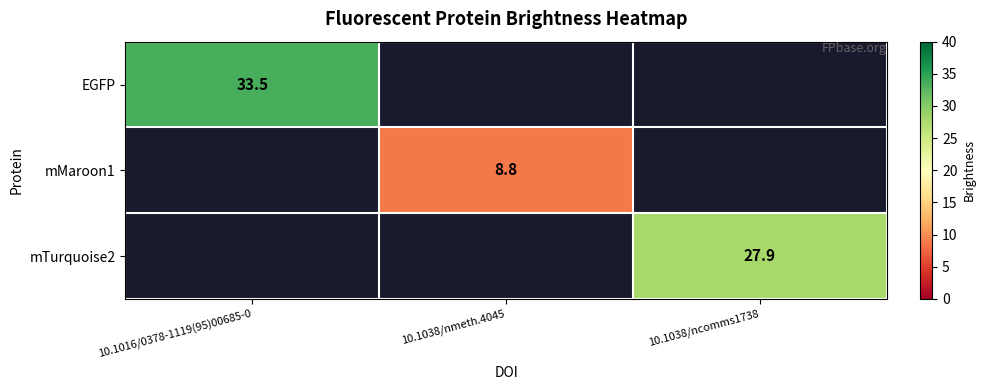

Rank the categories by mTurquoise2 value from lowest to highest.

10.1016/0378-1119(95)00685-0, 10.1038/nmeth.4045, 10.1038/ncomms1738